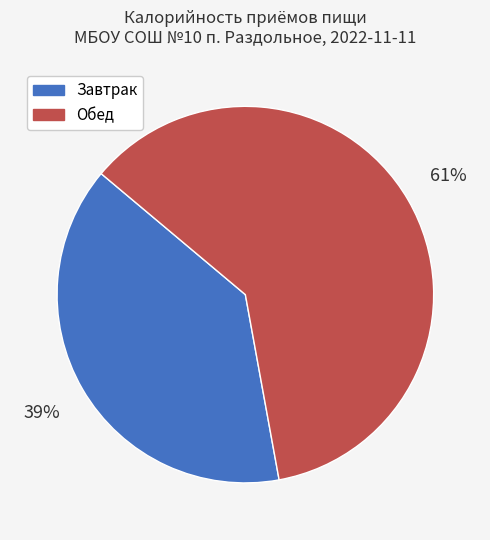

Between Завтрак and Обед, which is larger?

Обед